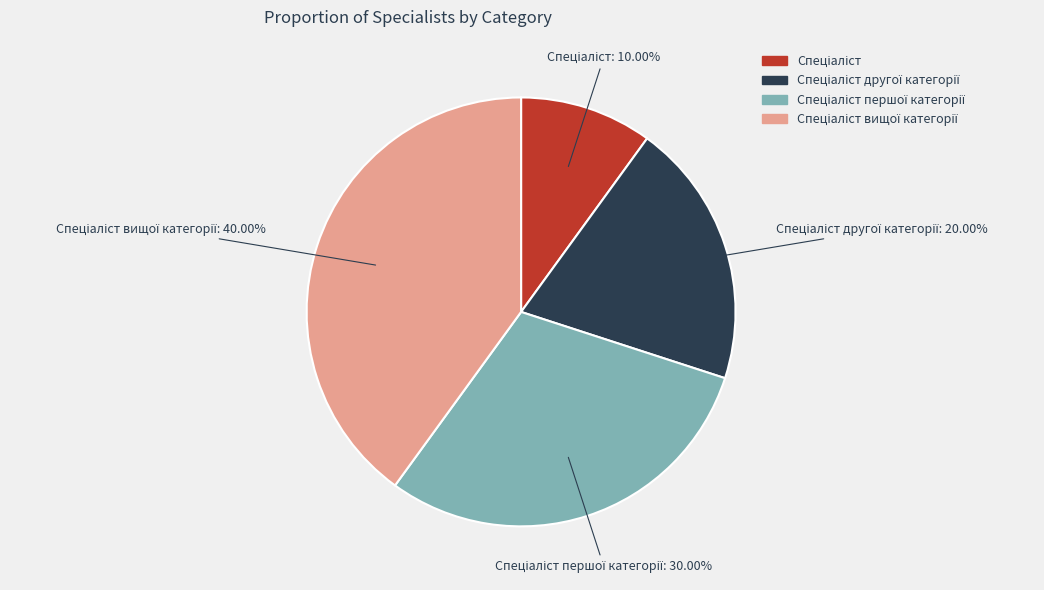

How many slices are in this pie chart?

4